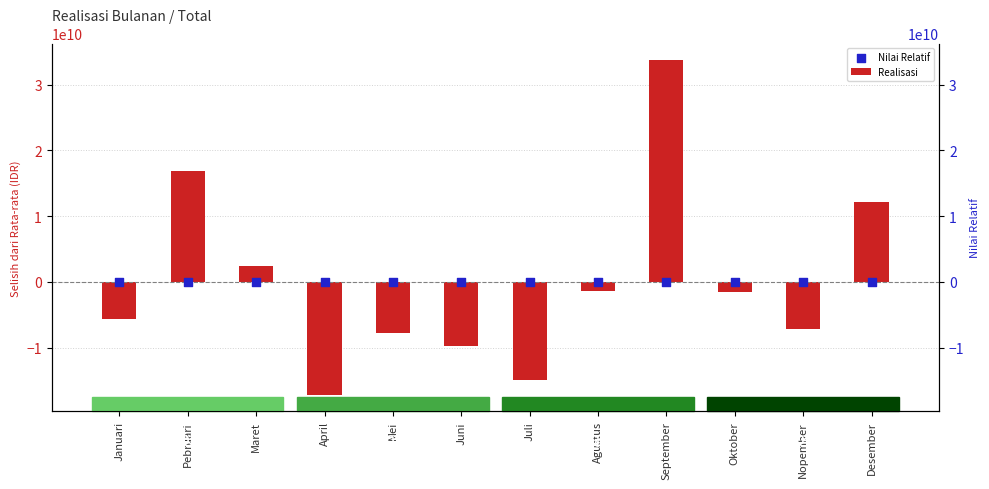

At which category is the sum across all series the highest?

September